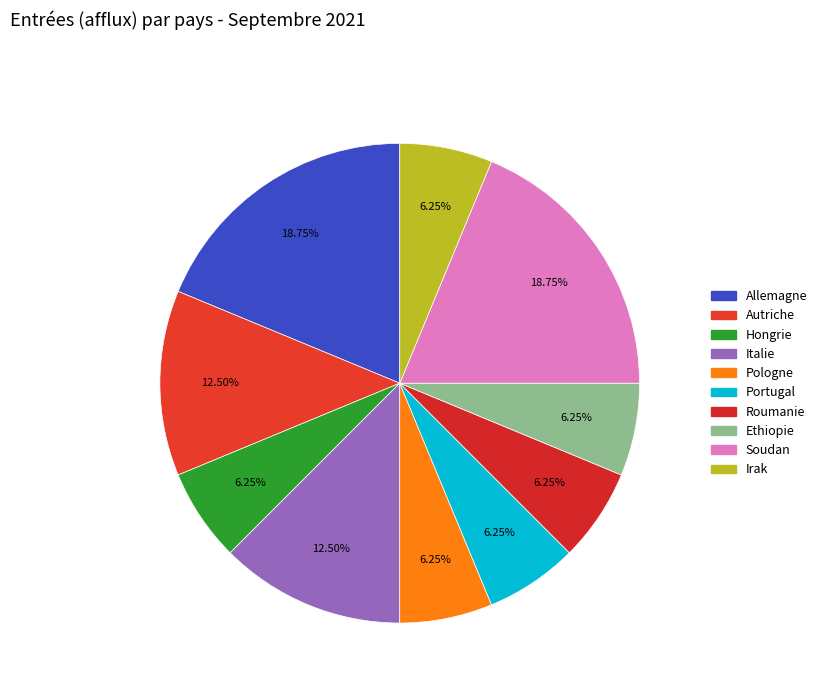

How many segments does this pie chart have?

10